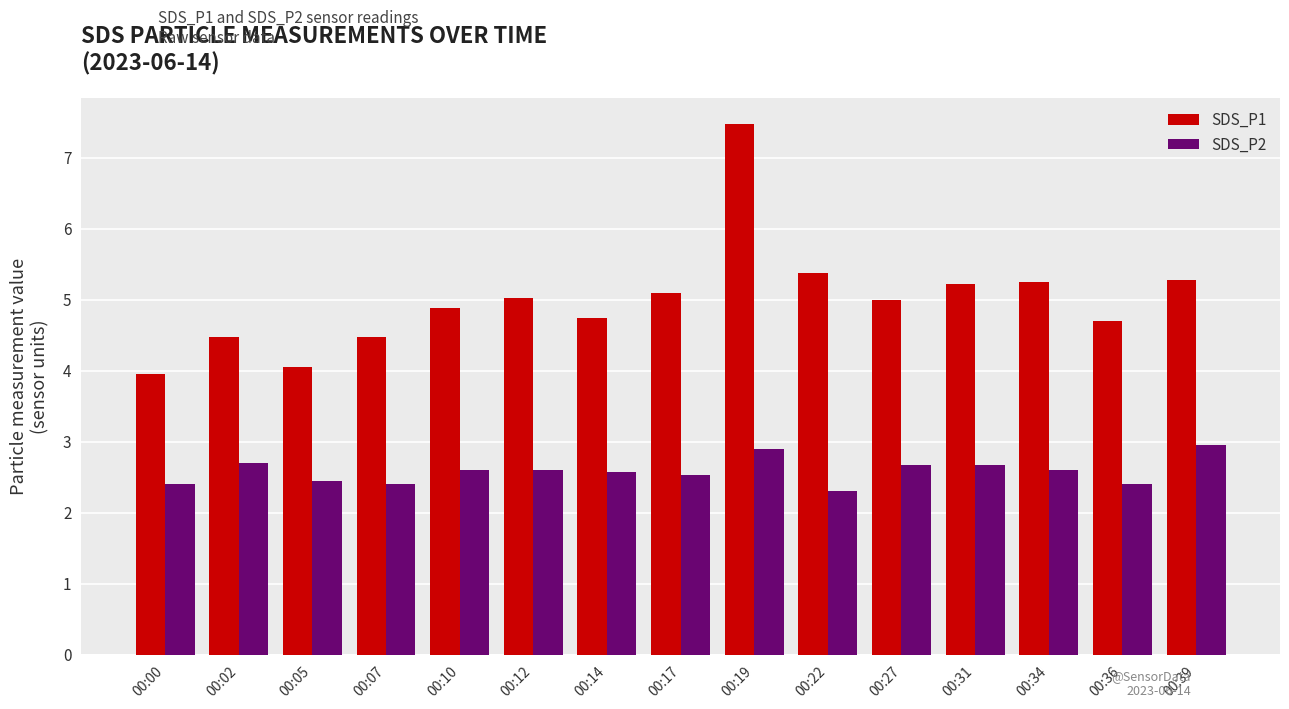

Which series changed the most between 00:12 and 00:19?

SDS_P1